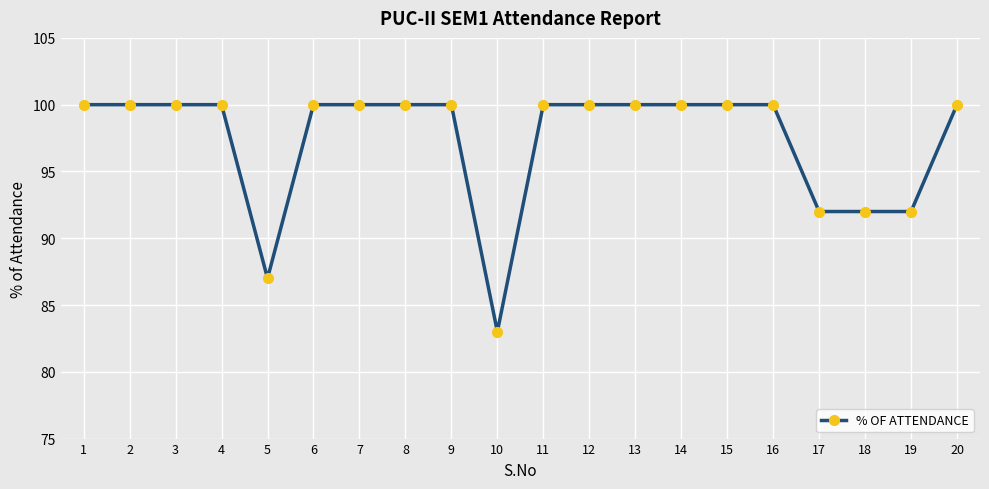

Reading left to right, transcribe all the data shown in this chart.

100	100	100	100	87	100	100	100	100	83	100	100	100	100	100	100	92	92	92	100